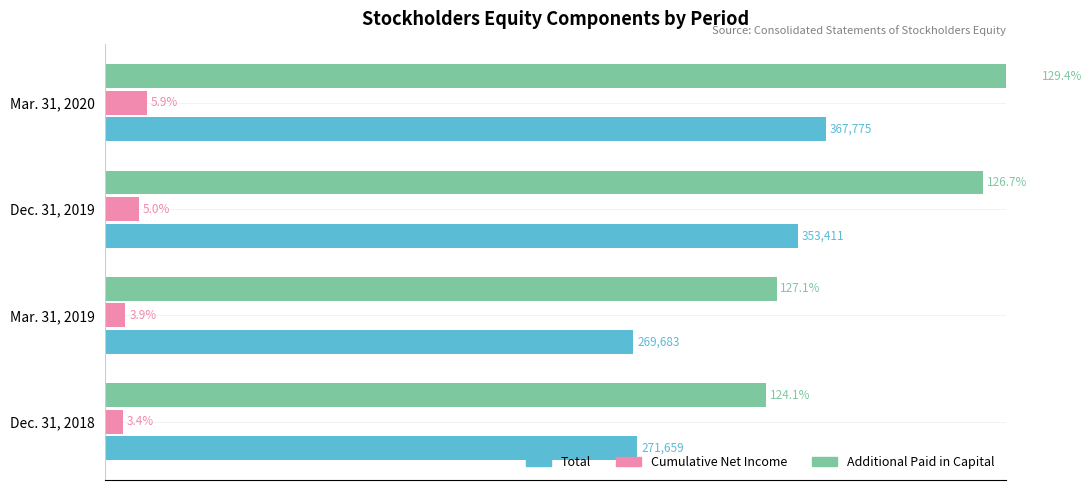

What is the difference between the second highest and second lowest values in the Total series?

81752